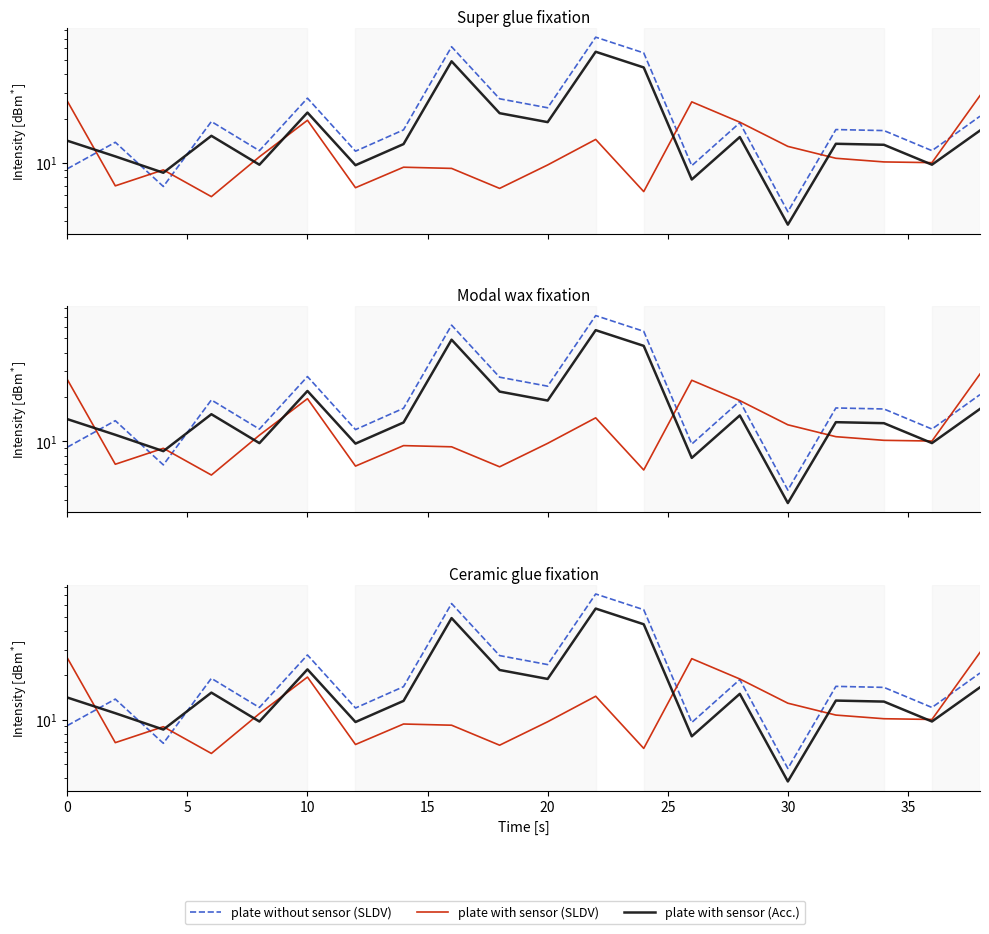

How many intersections are there between plate without sensor (SLDV) and plate with sensor (SLDV)?

6